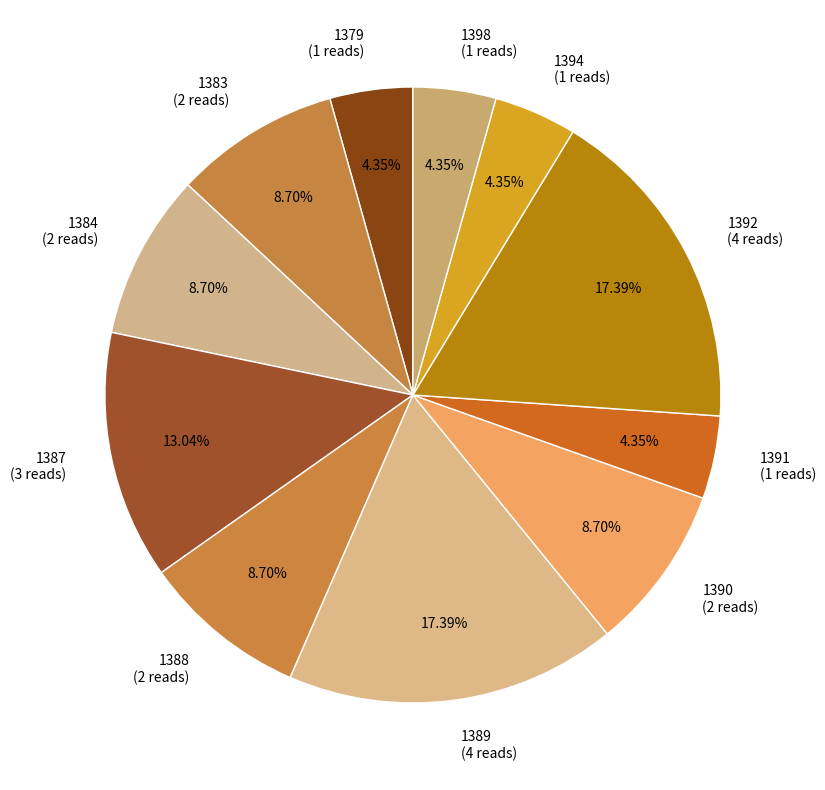

Approximately how many times larger is the value at 1387 compared to 1390?

1.5